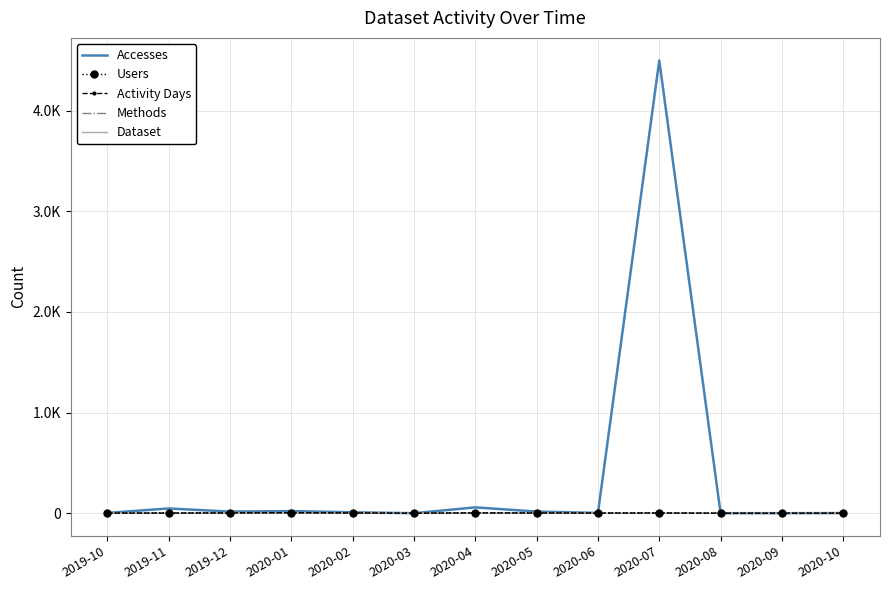

In Methods, how many points are lower than both neighbors (excluding endpoints)?

2